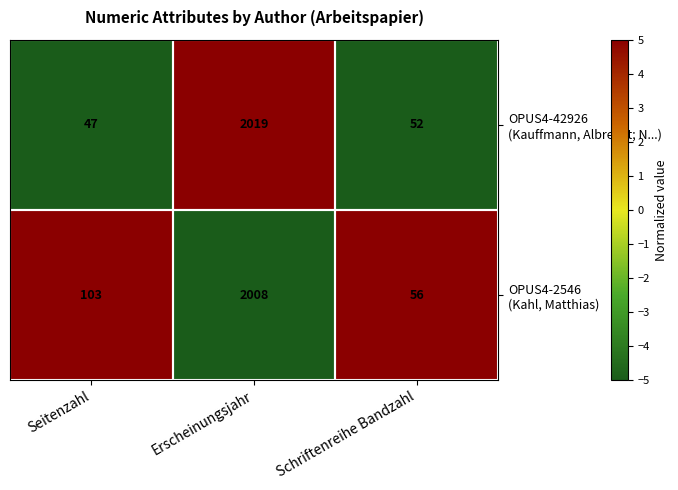

What is the spread (max minus min) of values at Seitenzahl?

56